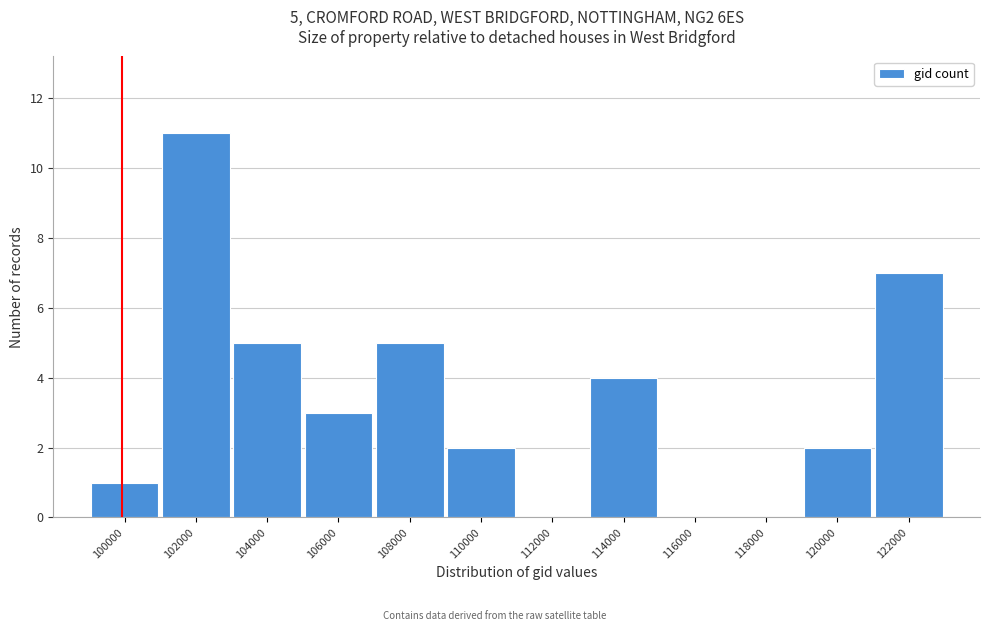

Reading right to left, transcribe all the data shown in this chart.

122000=7	120000=2	118000=0	116000=0	114000=4	112000=0	110000=2	108000=5	106000=3	104000=5	102000=11	100000=1